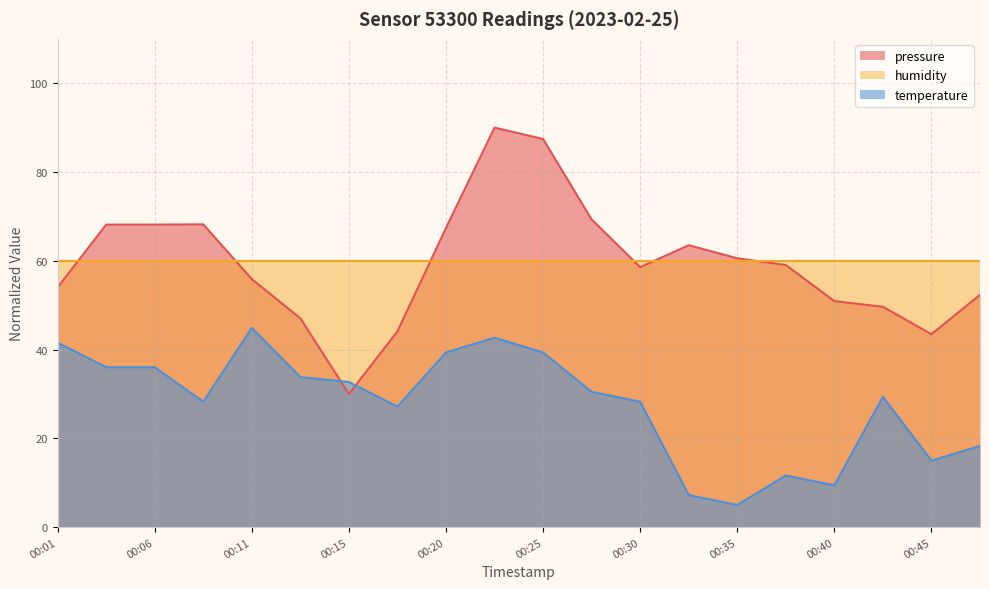

Does the chart have visible grid lines?

Yes